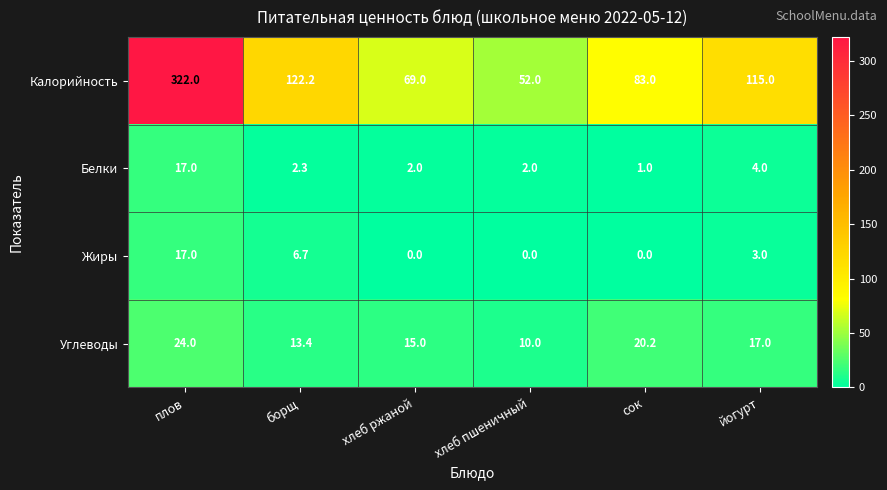

Between сок and йогурт, which series saw the biggest shift?

Калорийность